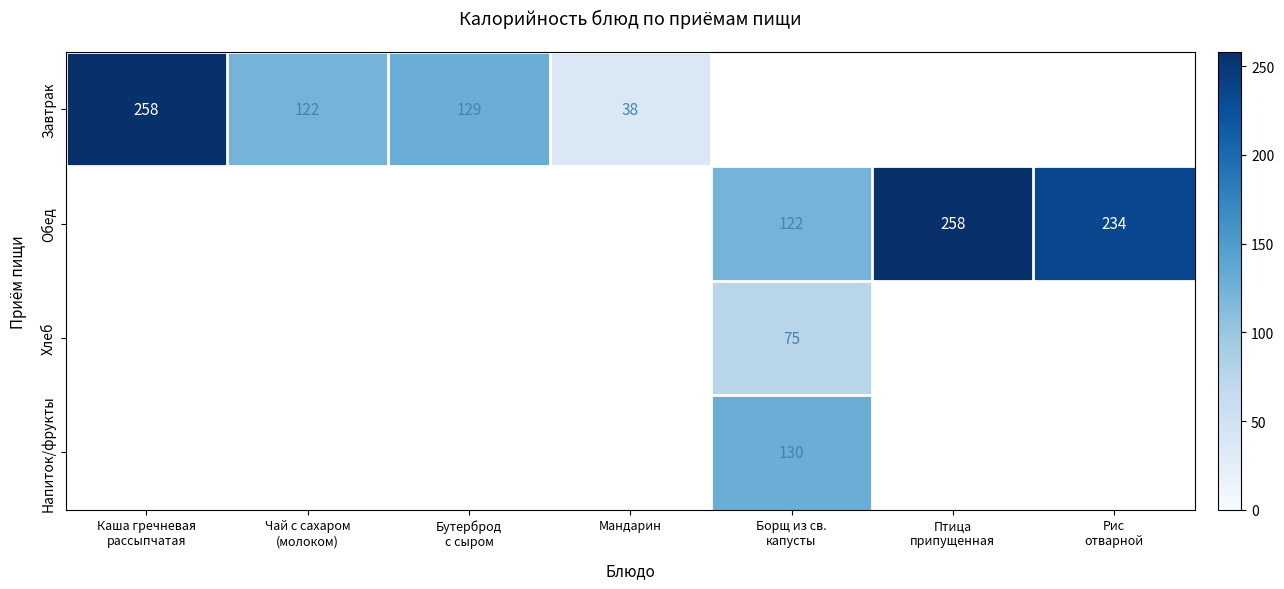

The Завтрак series shows 187.5 at Бутерброд с сыром. True or false?

False